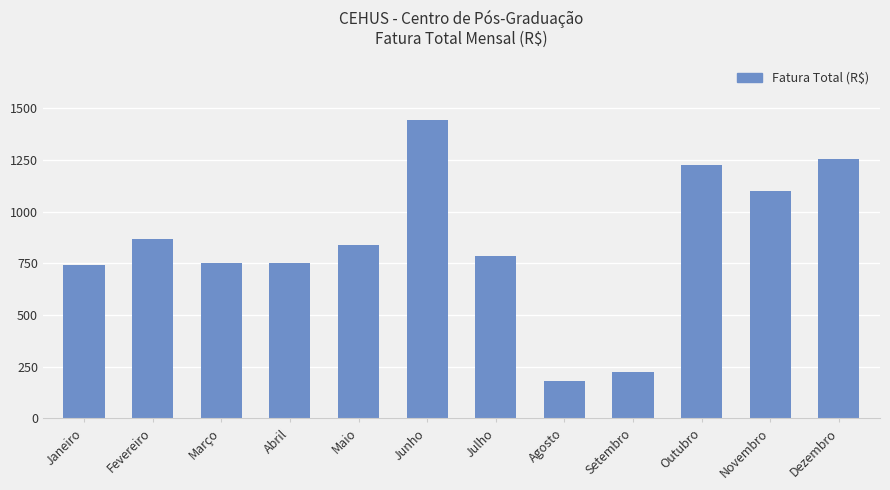

What is the average value?

847.3